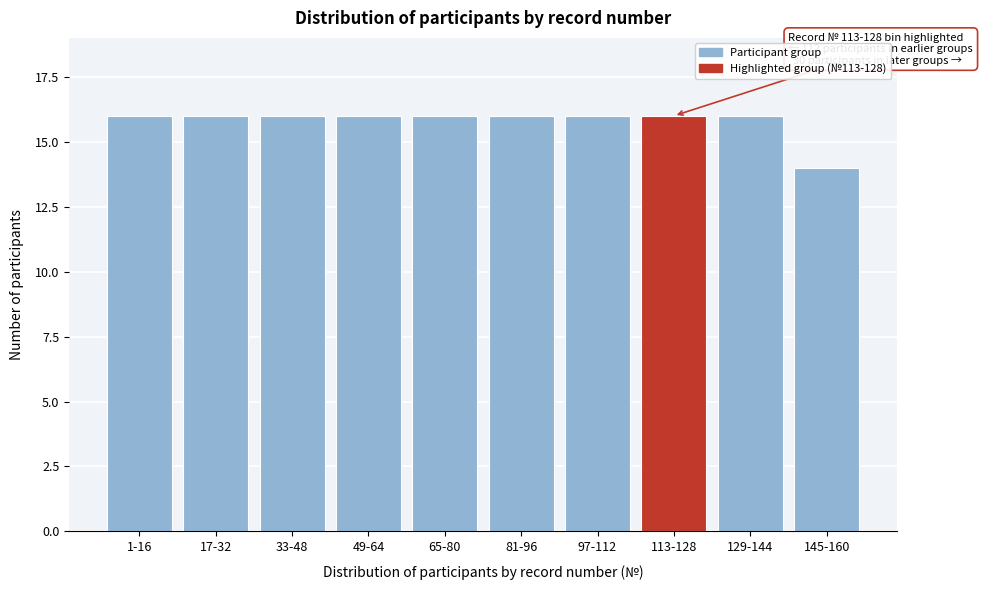

Reading left to right, extract all data points from this chart.

16	16	16	16	16	16	16	16	16	14